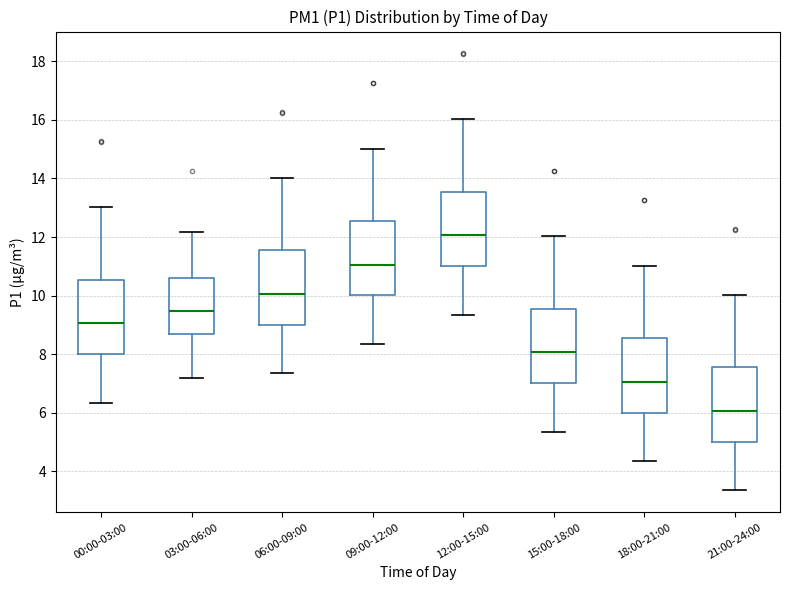

Reading left to right, transcribe this box plot: for each box, give where its median line is, the range the box spans, and where its two whiskers end, as read against the y-axis. The values are not printed on the chart, so give them approximately, as read against the axis.

00:00-03:00: median 9.0, box 8.0 to 10.6, whiskers 6.4 to 13.0
03:00-06:00: median 9.4, box 8.6 to 10.6, whiskers 7.2 to 12.2
06:00-09:00: median 10.0, box 9.0 to 11.6, whiskers 7.4 to 14.0
09:00-12:00: median 11.0, box 10.0 to 12.6, whiskers 8.4 to 15.0
12:00-15:00: median 12.0, box 11.0 to 13.6, whiskers 9.4 to 16.0
15:00-18:00: median 8.0, box 7.0 to 9.6, whiskers 5.4 to 12.0
18:00-21:00: median 7.0, box 6.0 to 8.6, whiskers 4.4 to 11.0
21:00-24:00: median 6.0, box 5.0 to 7.6, whiskers 3.4 to 10.0